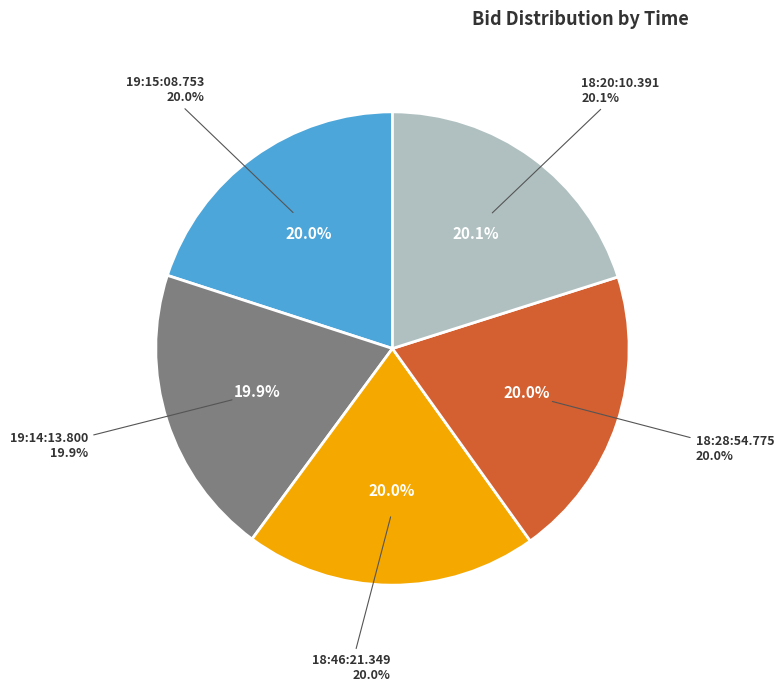

Approximately how many times larger is the value at 19:14:13.800 compared to 18:20:10.391?

1.0